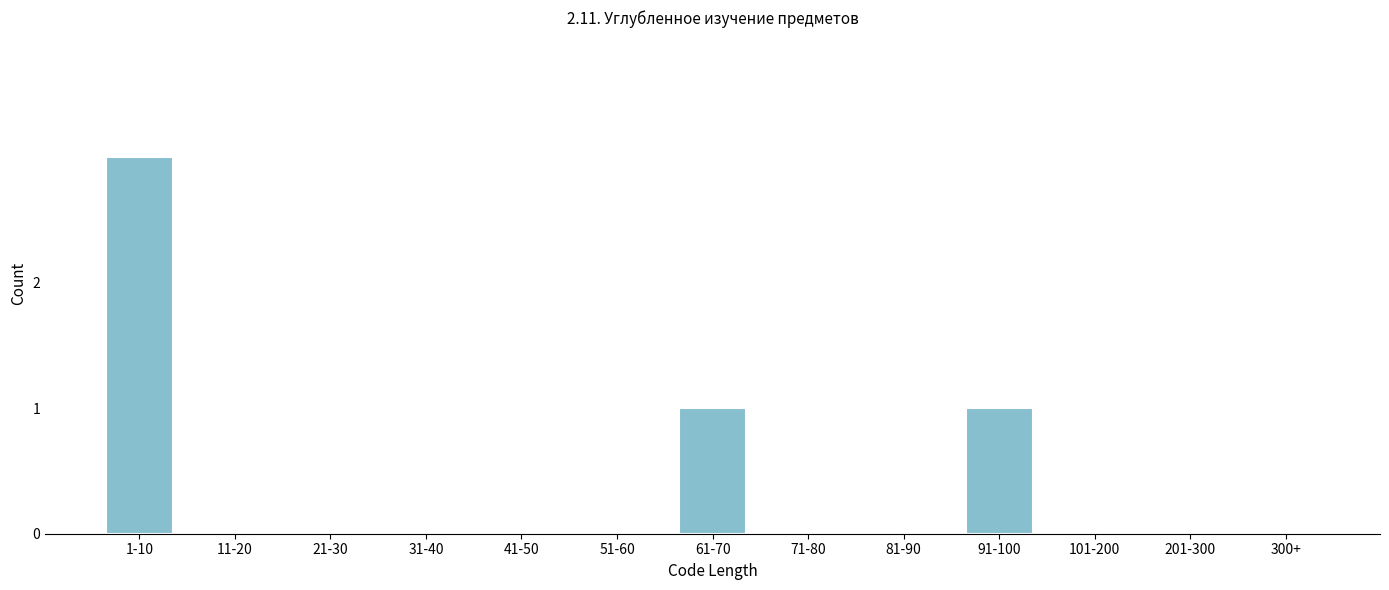

Reading right to left, list all the values displayed in this chart.

300+=0	201-300=0	101-200=0	91-100=1	81-90=0	71-80=0	61-70=1	51-60=0	41-50=0	31-40=0	21-30=0	11-20=0	1-10=3